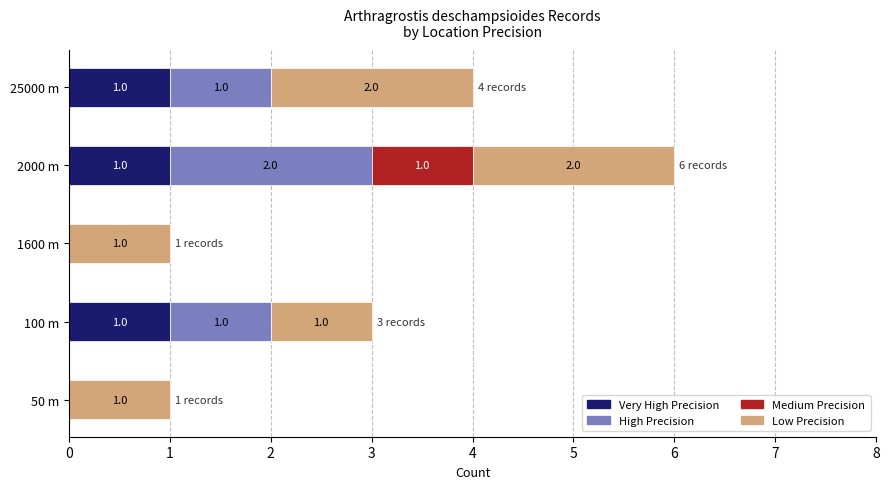

At which category is the sum across all series the highest?

2000 m